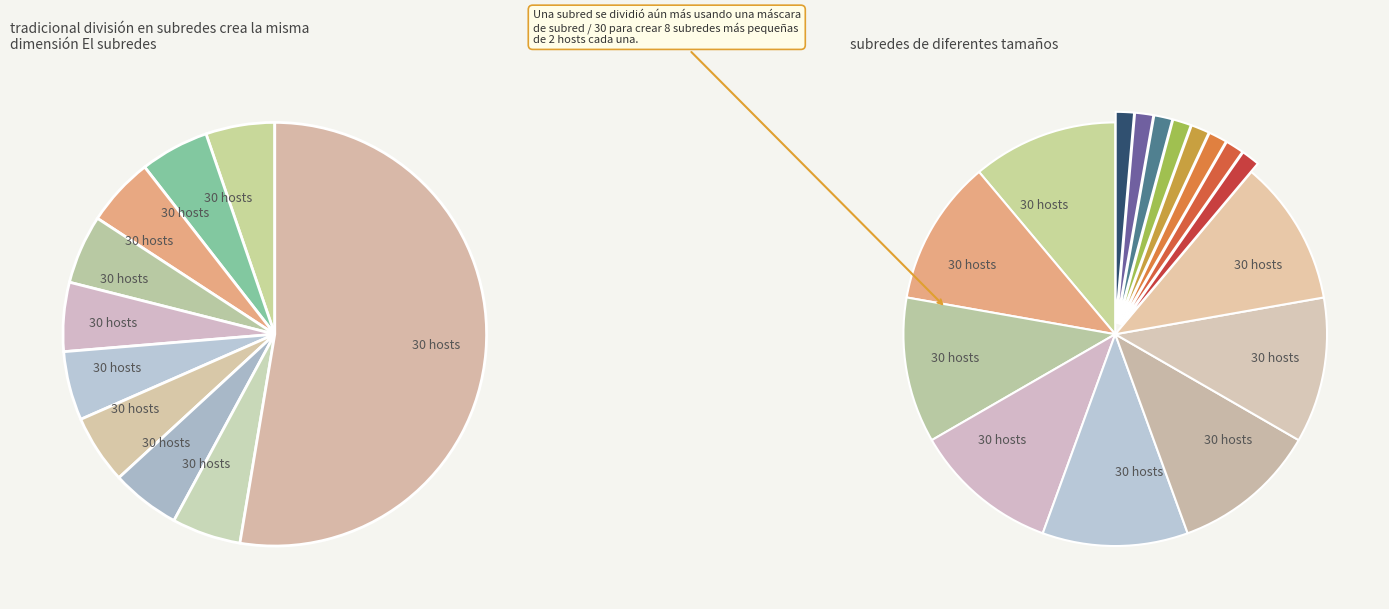

Does true account for over 50% of the chart?

No